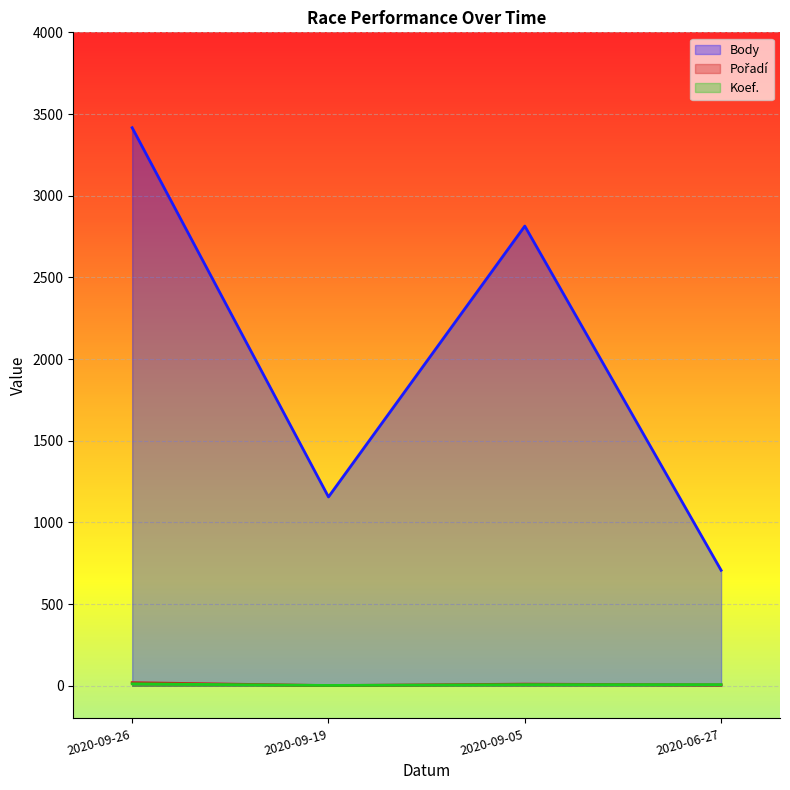

Reading right to left, transcribe all the data shown in this chart.

Body: 2020-06-27=707	2020-09-05=2814	2020-09-19=1156	2020-09-26=3416
Pořadí: 2020-06-27=5	2020-09-05=10	2020-09-19=1	2020-09-26=19
Koef.: 2020-06-27=7	2020-09-05=7	2020-09-19=2	2020-09-26=12